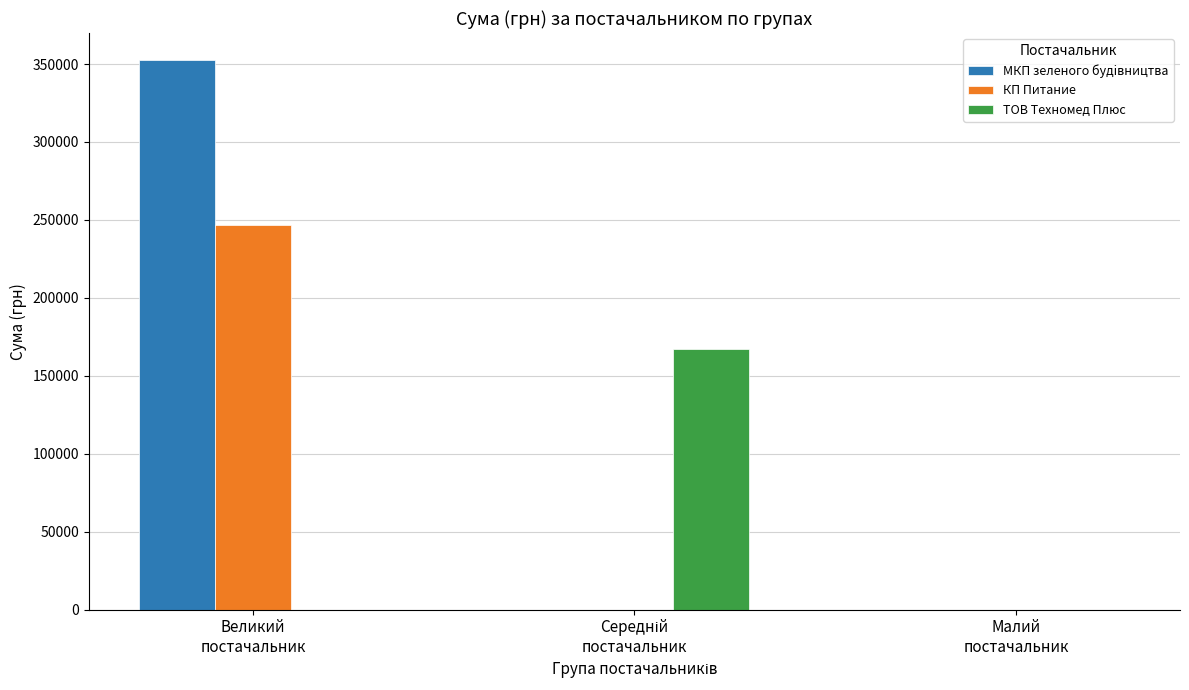

Which series has the largest total across all categories?

МКП зеленого будiвництва